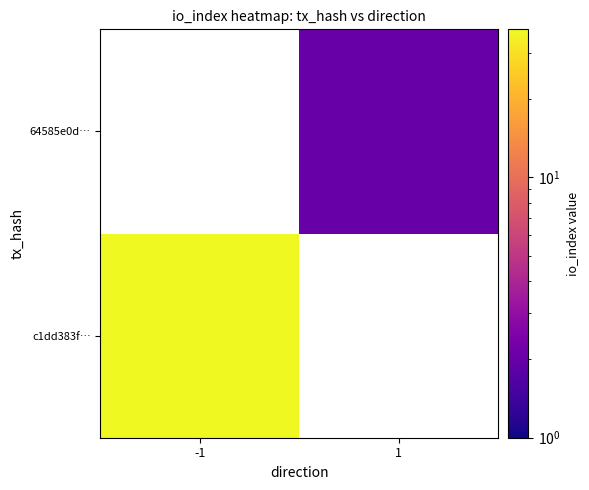

What is the greatest value displayed?

37.0